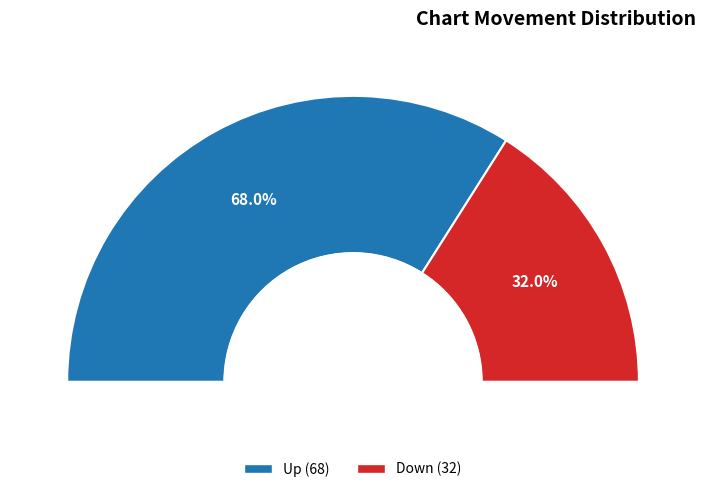

What is the change in value from up to down?

-36